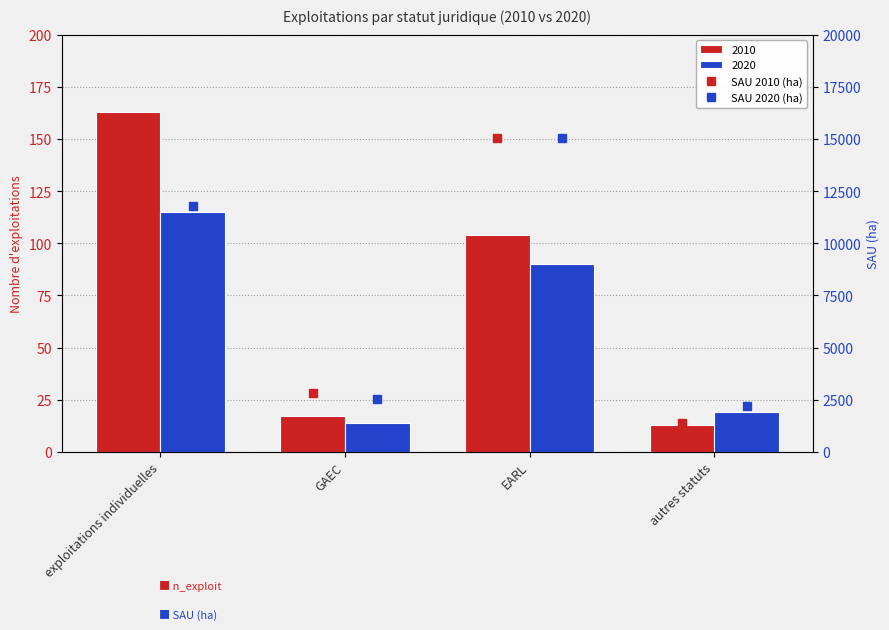

Which label corresponds to the smallest value in the chart?

autres statuts